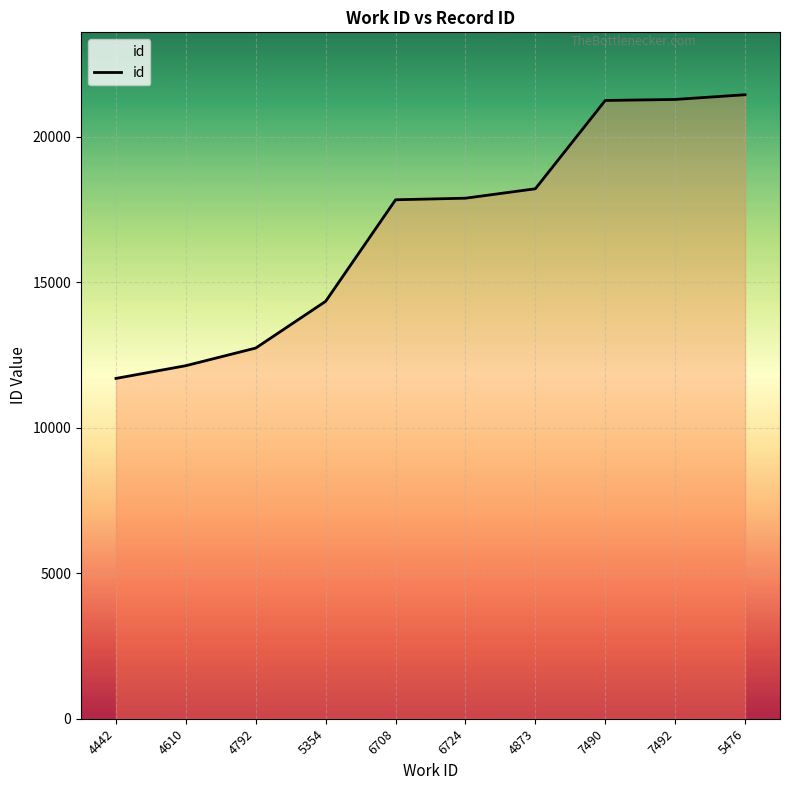

How many lines are shown in the chart?

1